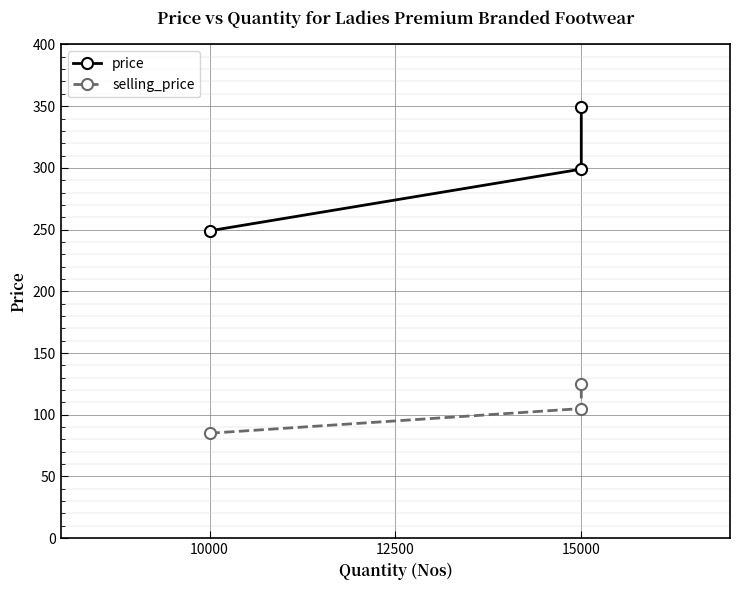

Which series has the largest range (max minus min)?

price